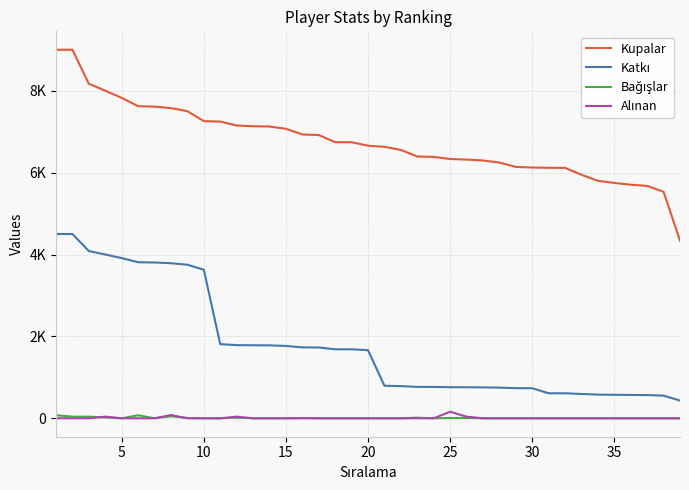

Does the chart have visible grid lines?

Yes